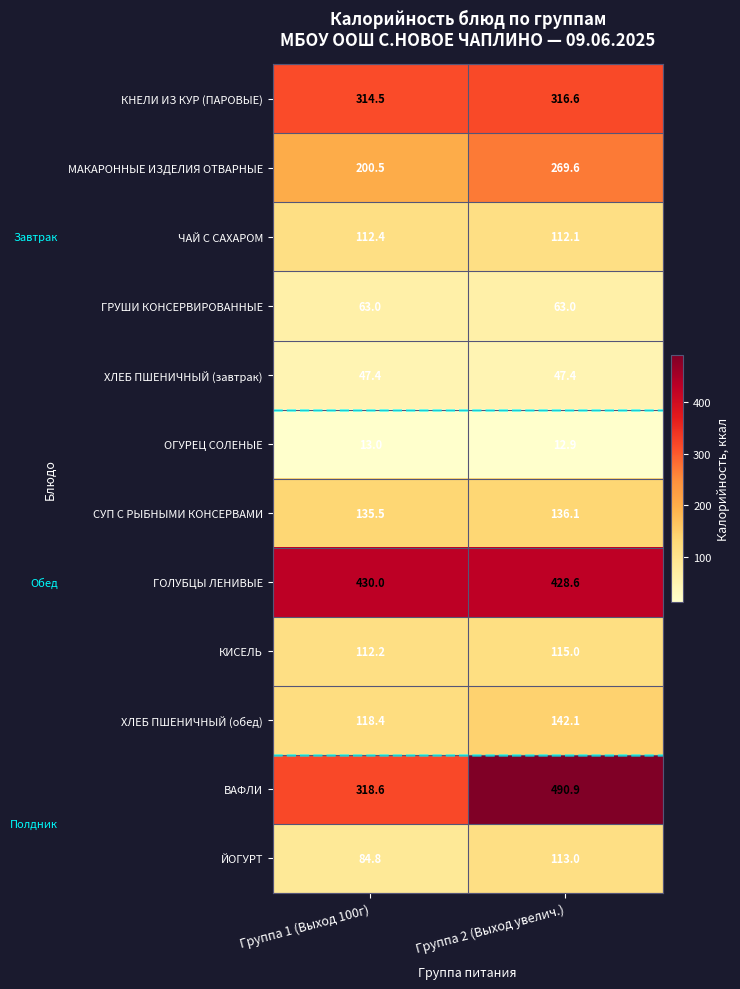

The value of ВАФЛИ at Группа 2 (Выход увелич.) is 490.9. True or false?

True